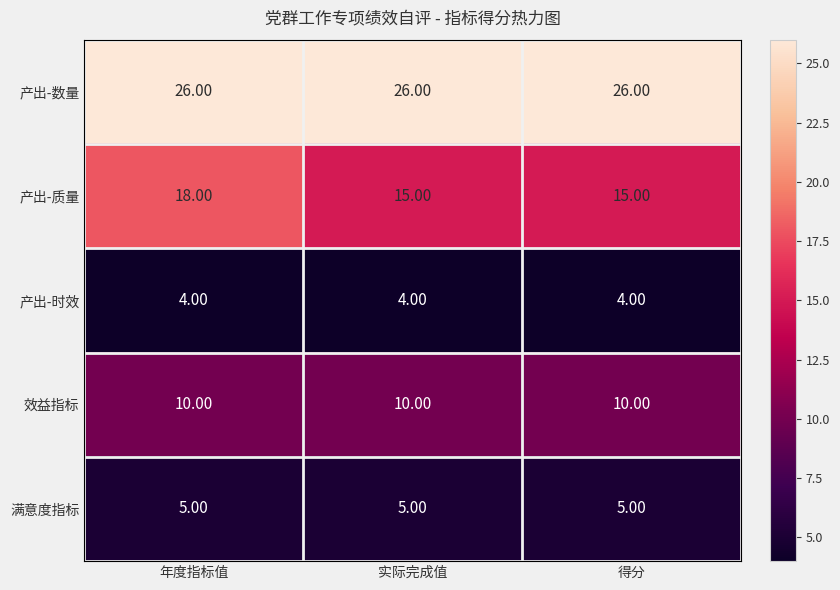

Count the number of categories in the chart.

3